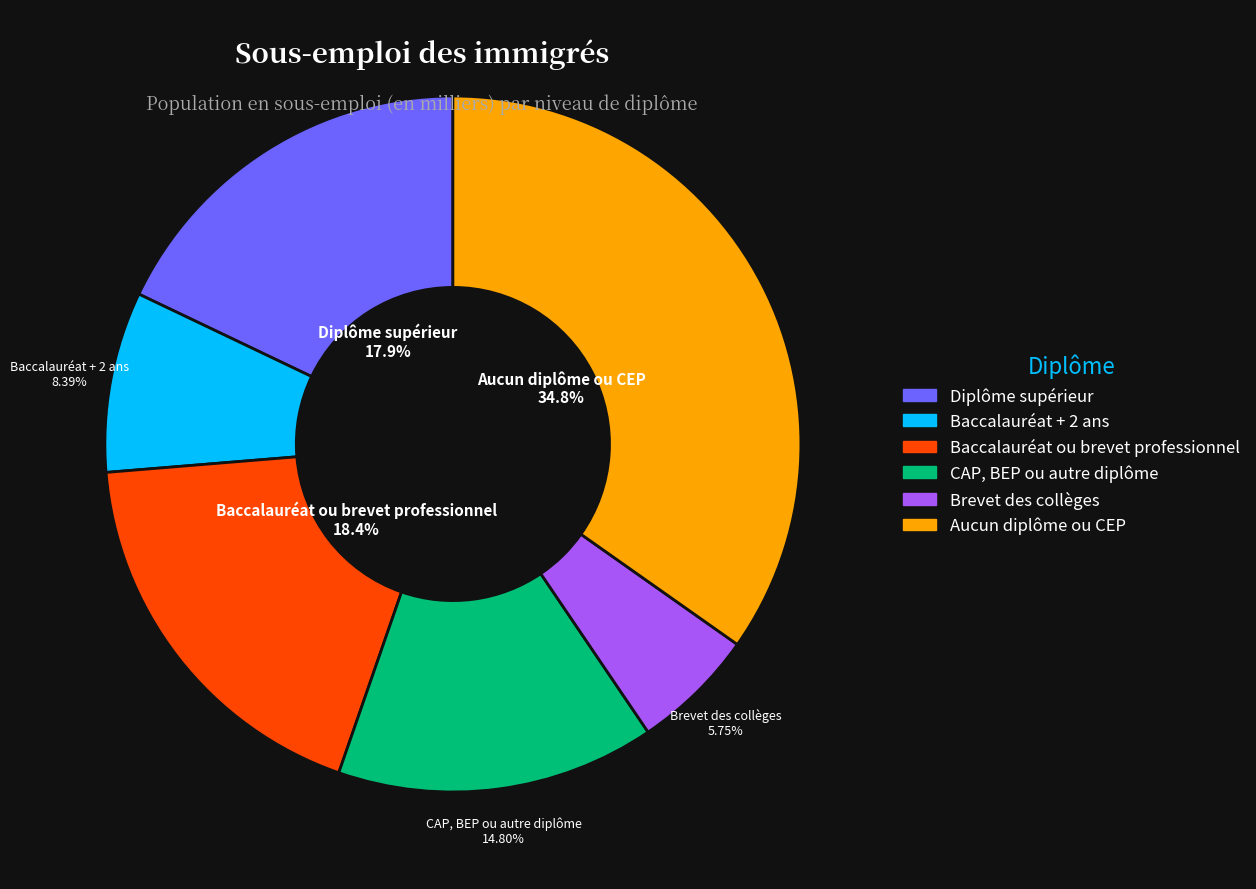

Which category has the smallest portion of the pie?

Brevet des collèges